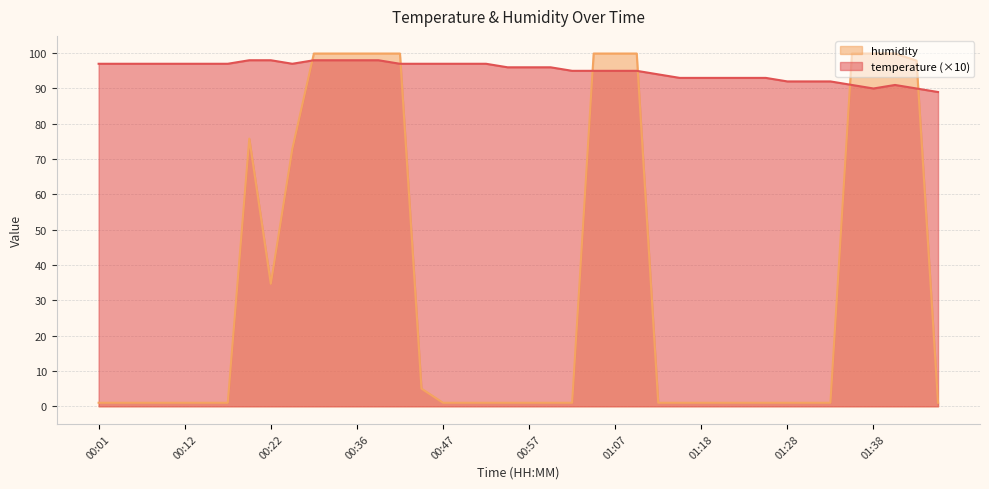

The humidity series shows 0.6 at 00:06. True or false?

False